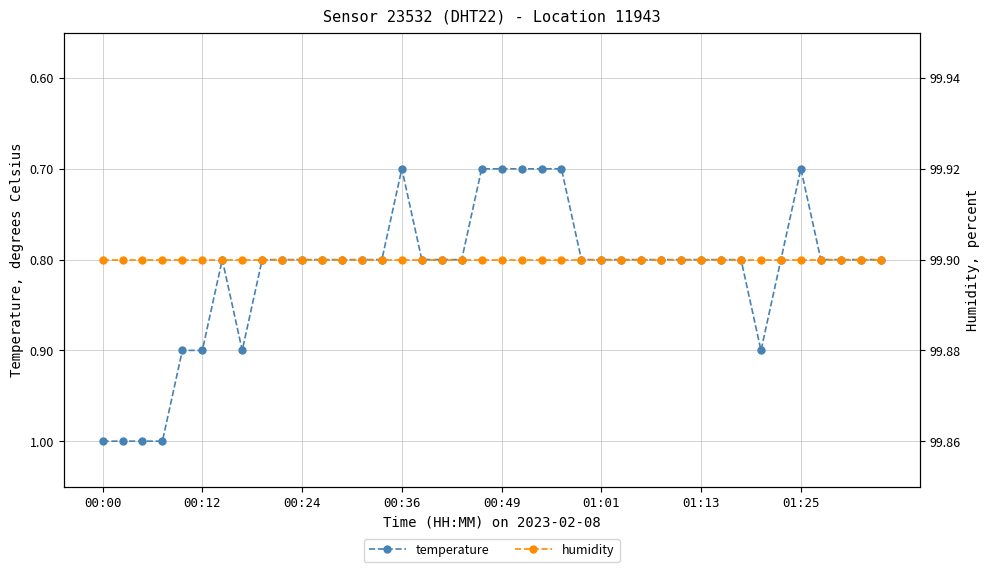

Reading left to right, list all the values displayed in this chart.

temperature: 1.0	1.0	1.0	1.0	0.9	0.9	0.8	0.9	0.8	0.8	0.8	0.8	0.8	0.8	0.8	0.7	0.8	0.8	0.8	0.7	0.7	0.7	0.7	0.7	0.8	0.8	0.8	0.8	0.8	0.8	0.8	0.8	0.8	0.9	0.8	0.7	0.8	0.8	0.8	0.8
humidity: 99.9	99.9	99.9	99.9	99.9	99.9	99.9	99.9	99.9	99.9	99.9	99.9	99.9	99.9	99.9	99.9	99.9	99.9	99.9	99.9	99.9	99.9	99.9	99.9	99.9	99.9	99.9	99.9	99.9	99.9	99.9	99.9	99.9	99.9	99.9	99.9	99.9	99.9	99.9	99.9